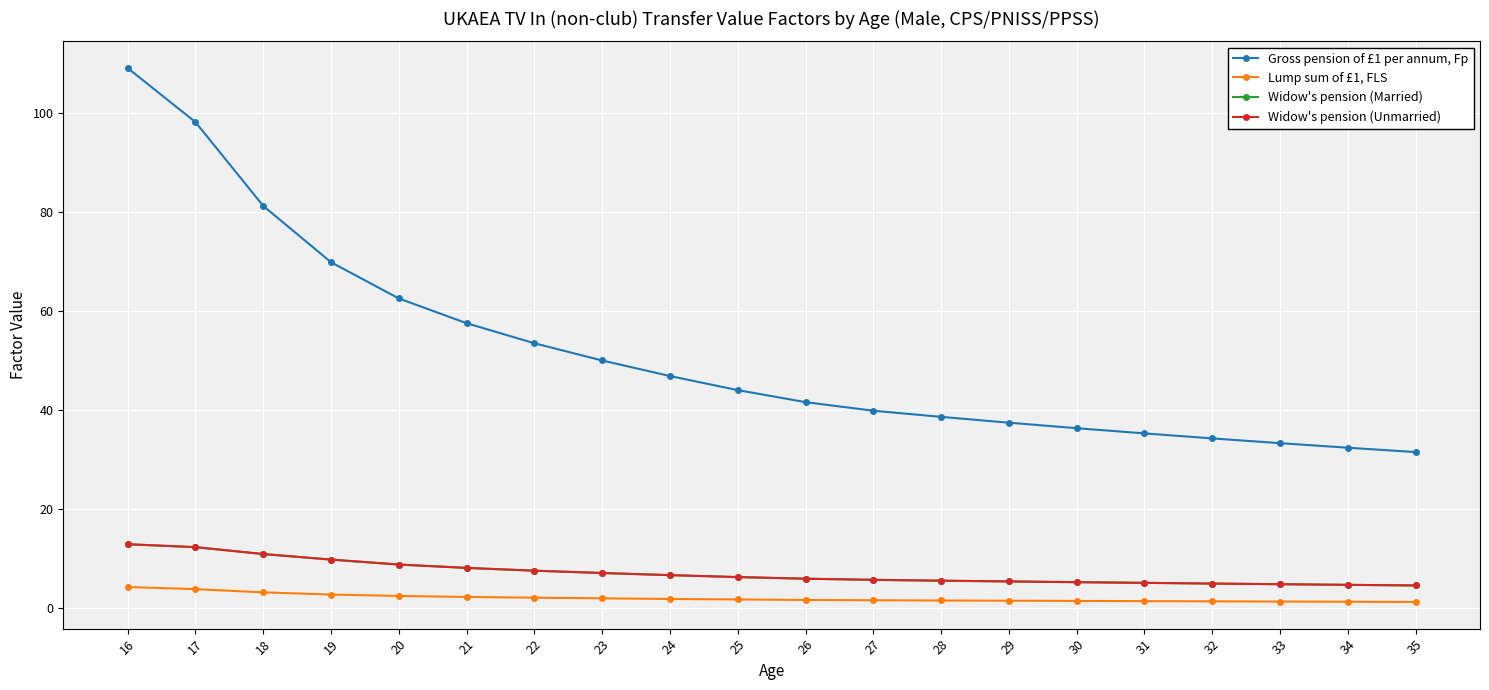

What is the value of the Widow's pension (Married) point at the 1st from the left?

12.9